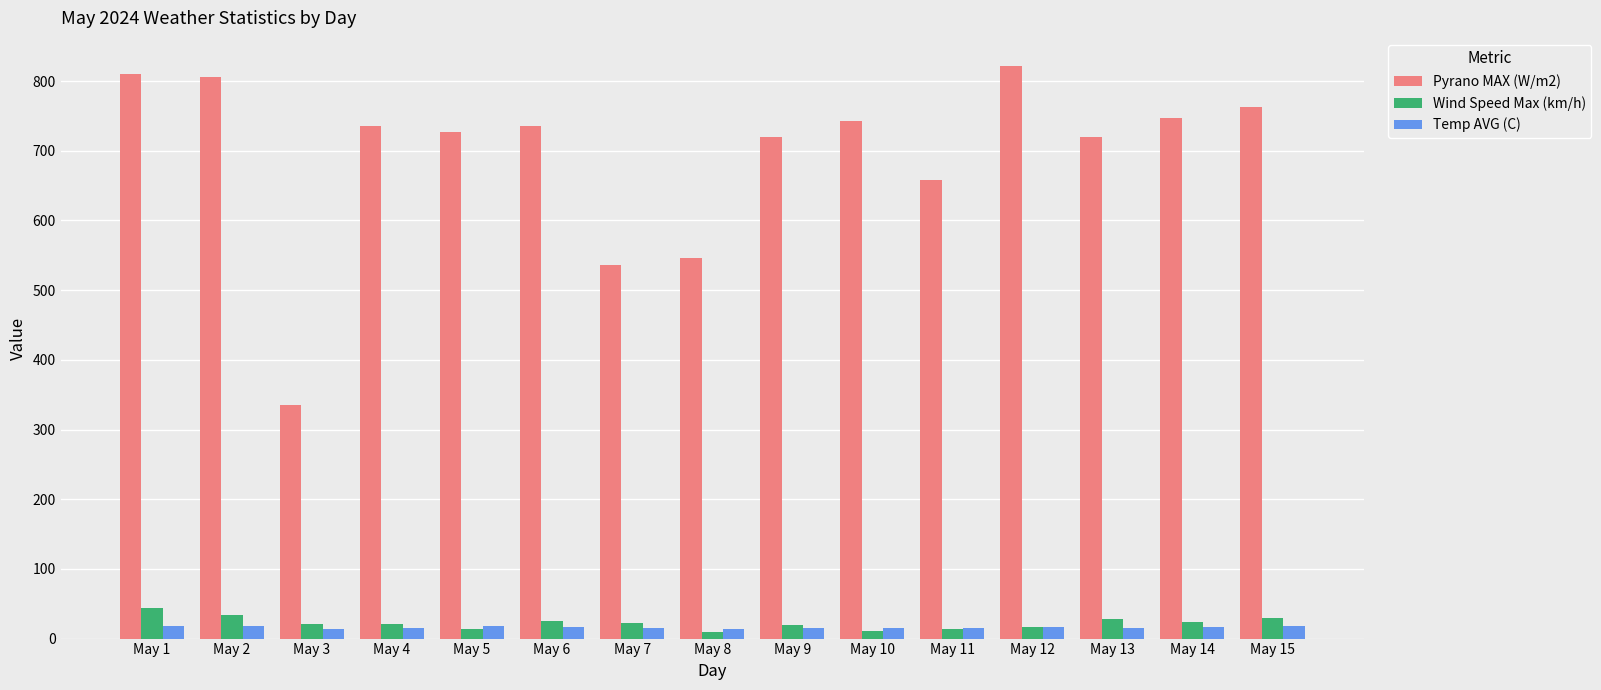

Is it true that Temp AVG (C) equals 18.0 at May 2?

True